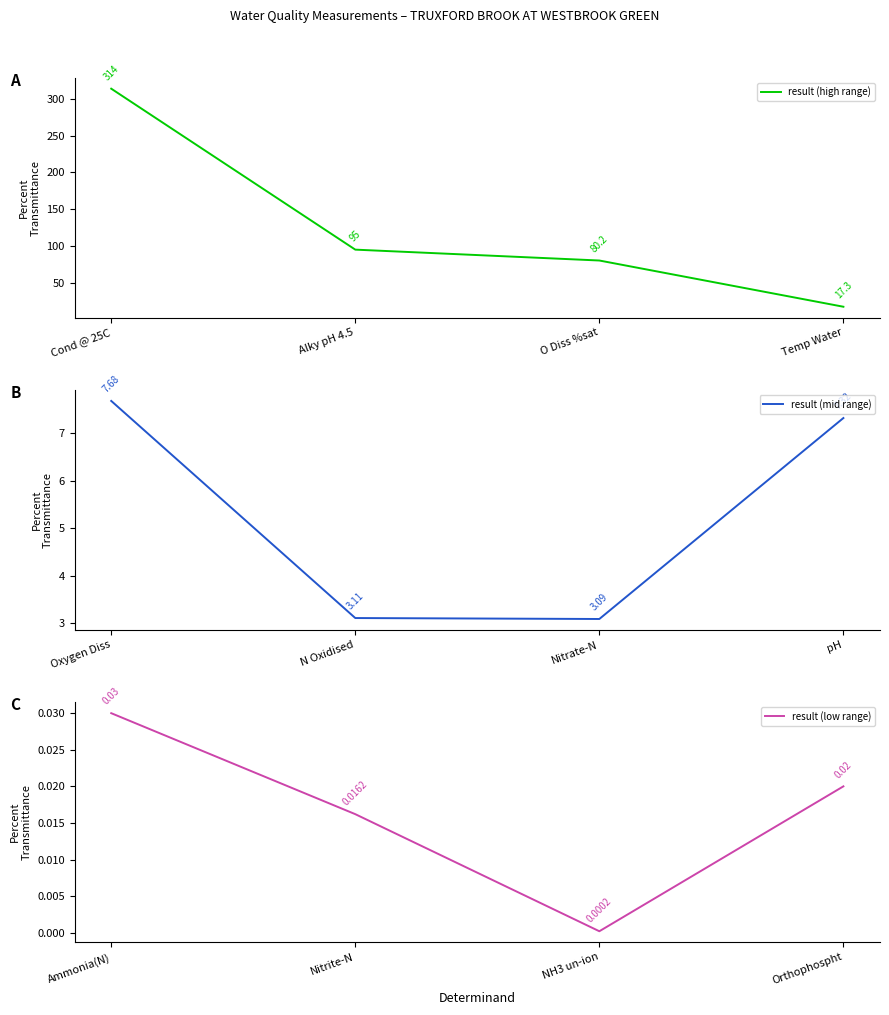

How many lines are shown in the chart?

3